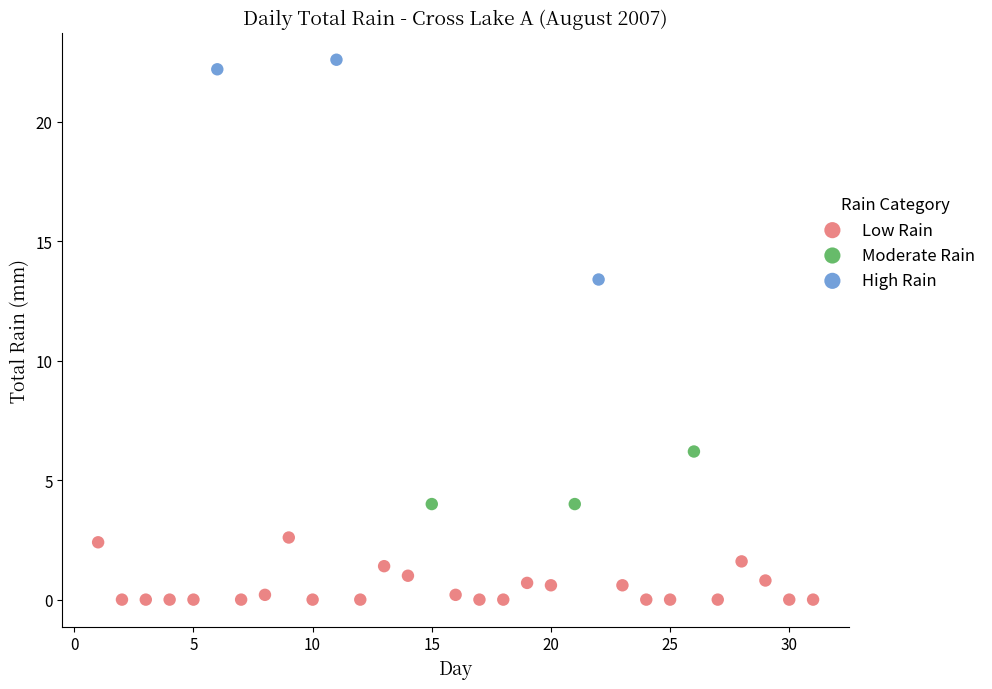

Which series reaches the maximum Y coordinate?

High Rain